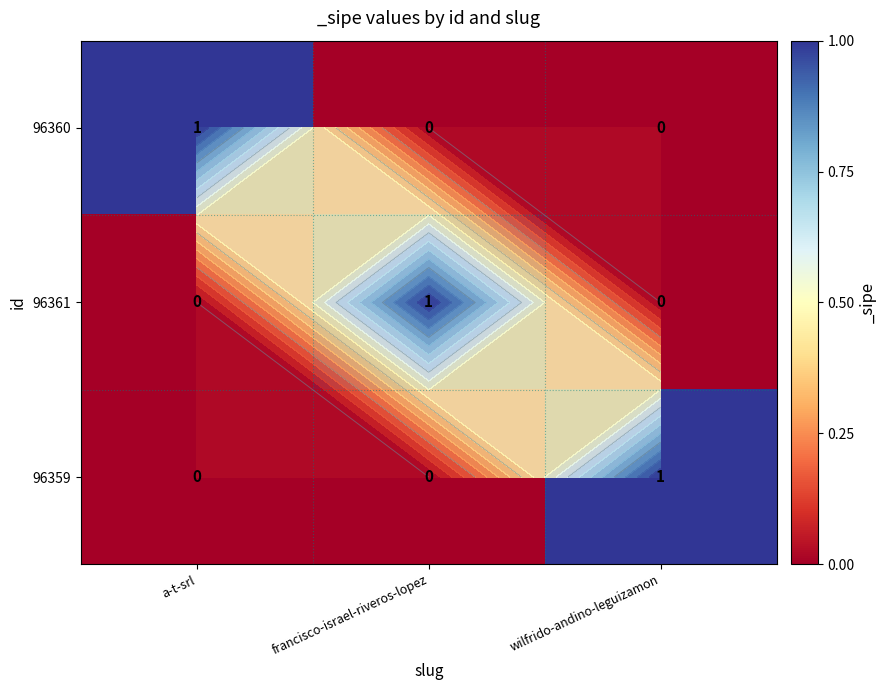

Is it true that 96361 equals 0 at wilfrido-andino-leguizamon?

True